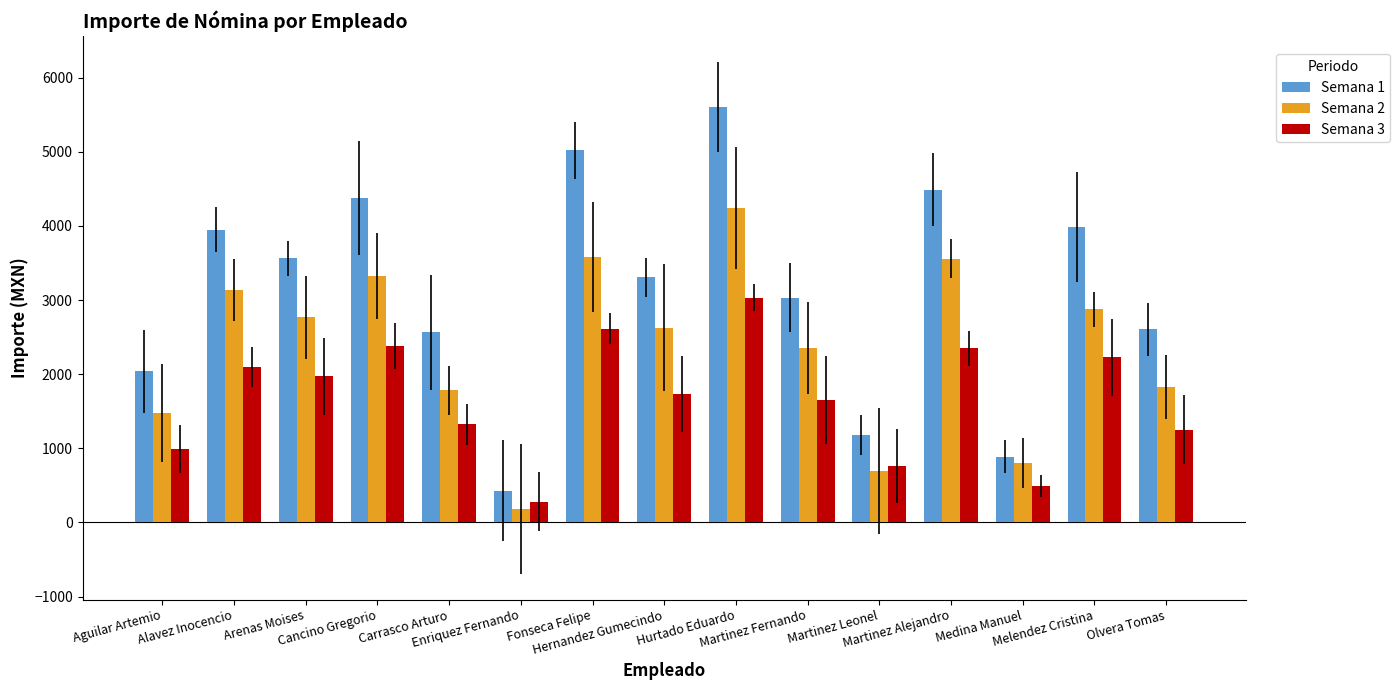

What position from the right is Aguilar Artemio?

15